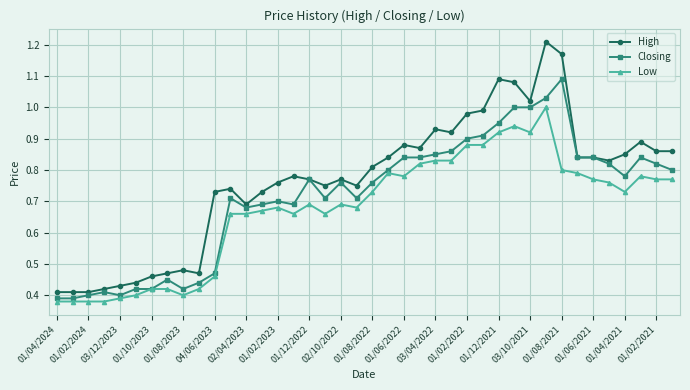

True or false: Low has more than 0 points higher than both neighbors.

True